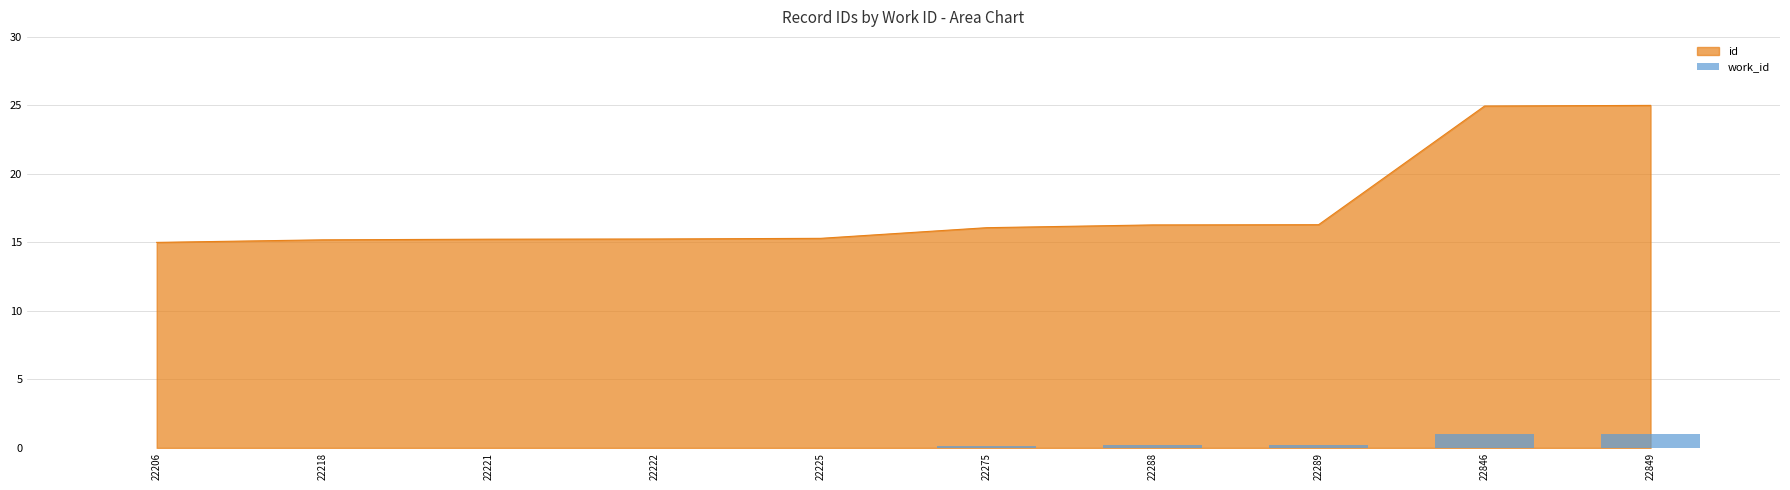

The id series shows 15.2 at 22222. True or false?

True